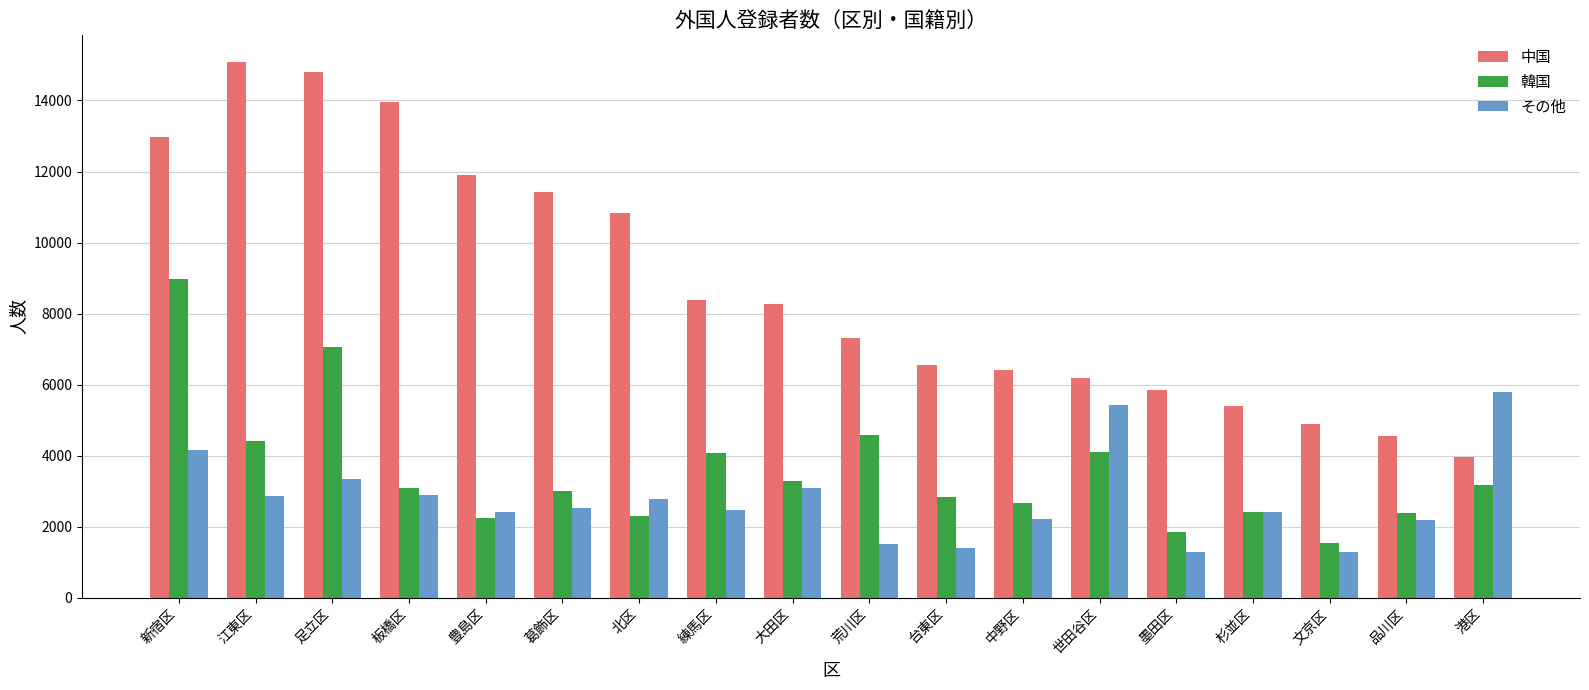

What is the label of the 14th bar from the left?

墨田区